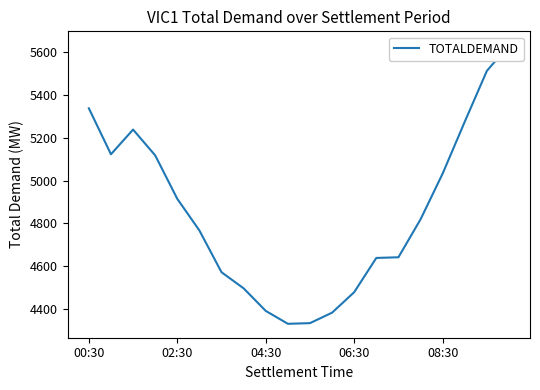

How many interior local valleys (lower than both neighbors) does the data have?

2